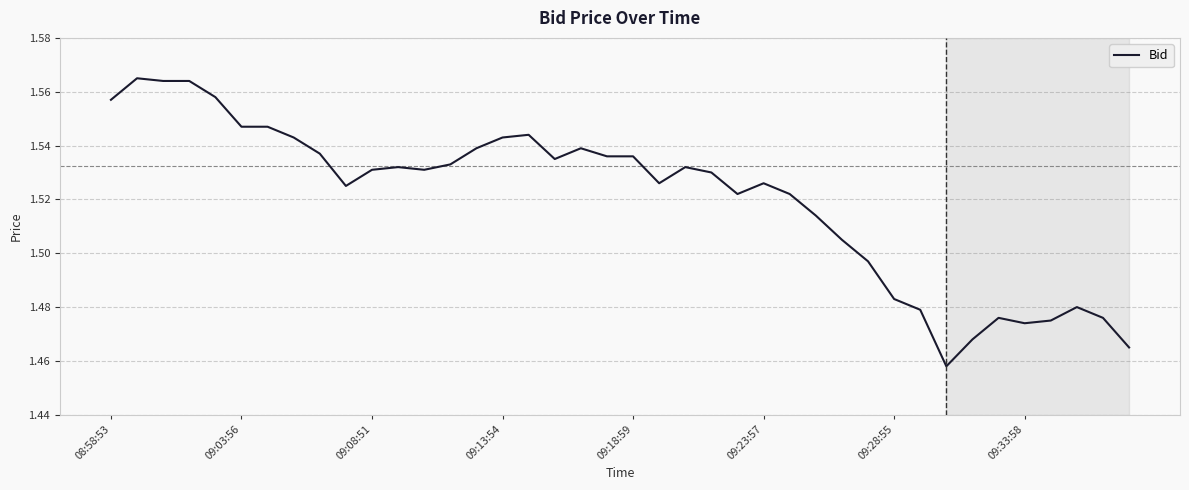

Reading left to right, list all the values displayed in this chart.

1.6	1.6	1.6	1.6	1.6	1.5	1.5	1.5	1.5	1.5	1.5	1.5	1.5	1.5	1.5	1.5	1.5	1.5	1.5	1.5	1.5	1.5	1.5	1.5	1.5	1.5	1.5	1.5	1.5	1.5	1.5	1.5	1.5	1.5	1.5	1.5	1.5	1.5	1.5	1.5